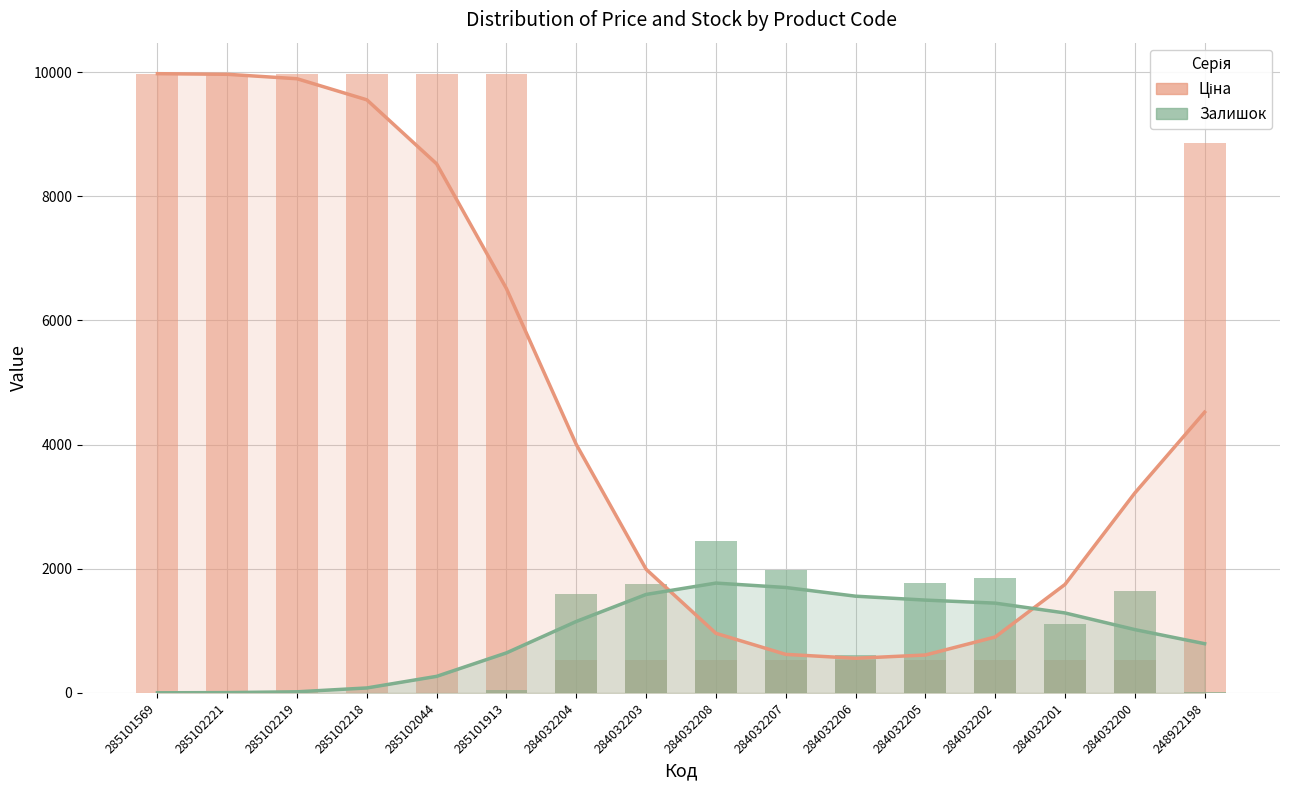

At which category is the sum across all series the highest?

285101913